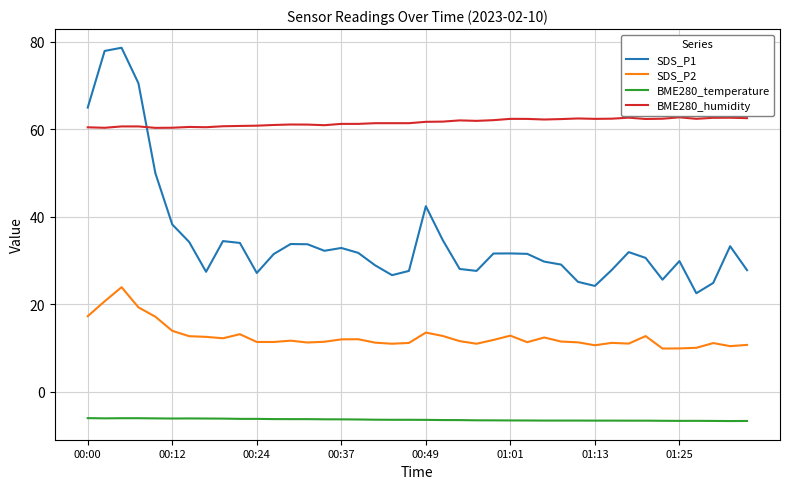

What is the smallest value displayed?

-6.7